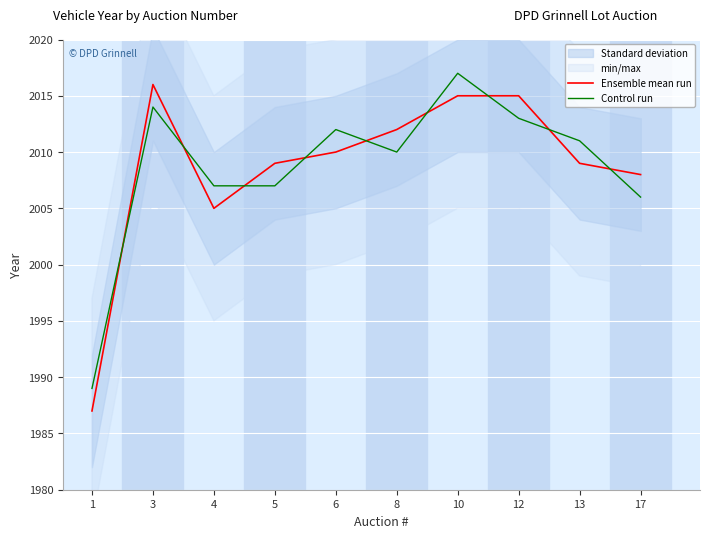

True or false: Control run has more than 0 points higher than both neighbors.

True